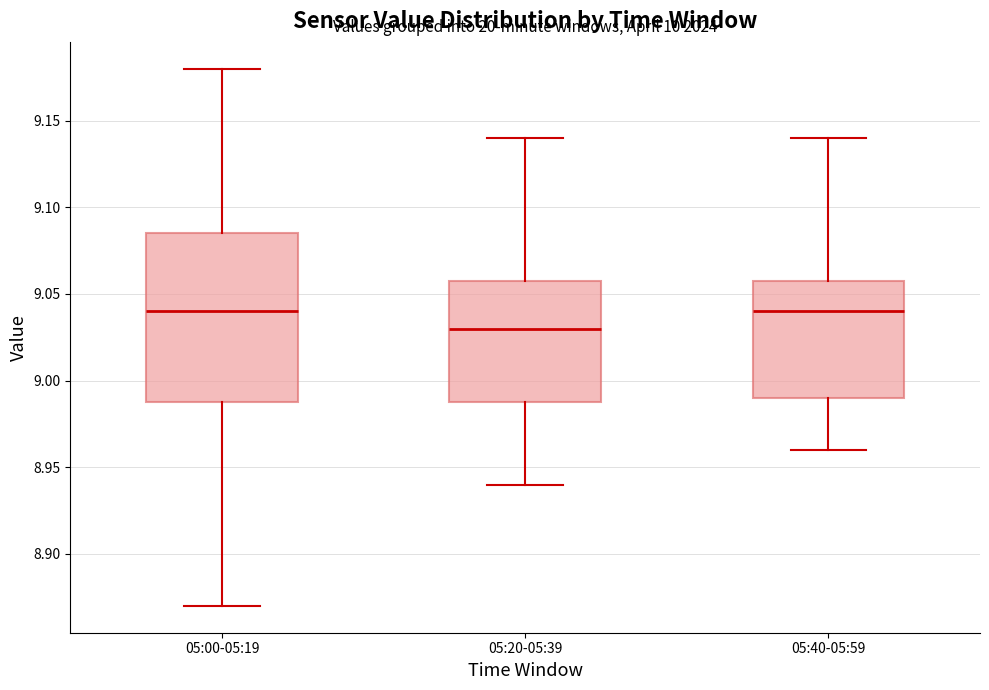

Which box's median line is the lowest?

05:20-05:39